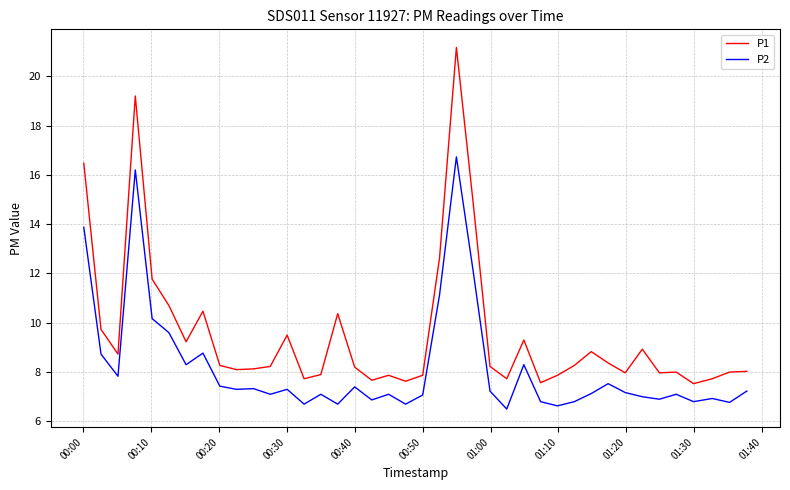

List the series in order of their peak value, highest first.

P1, P2